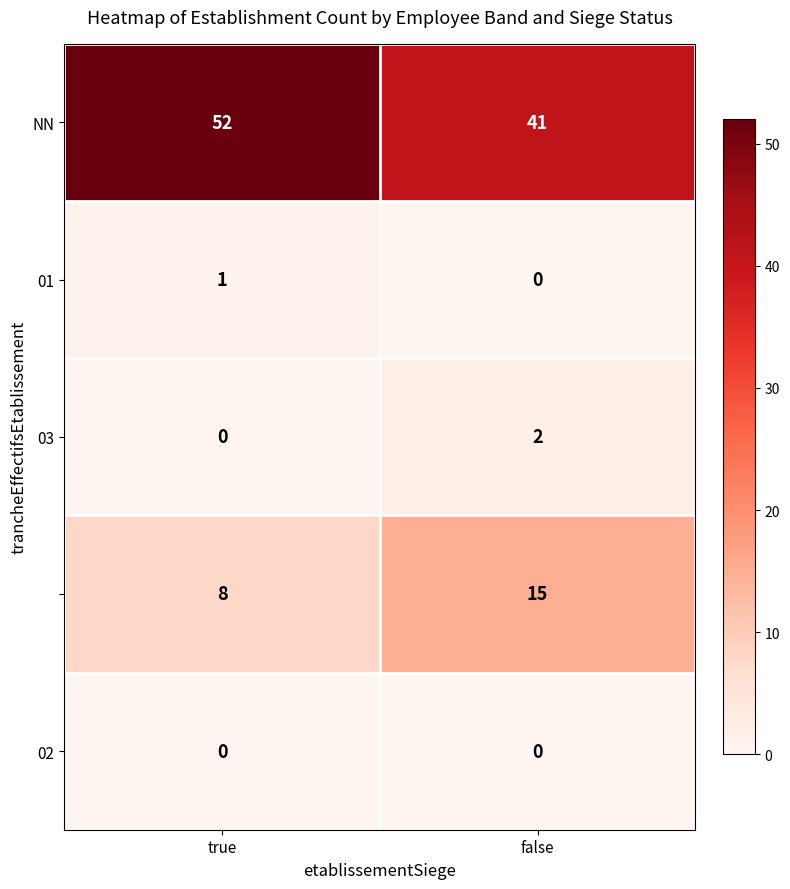

What is the spread (max minus min) of values at false?

41